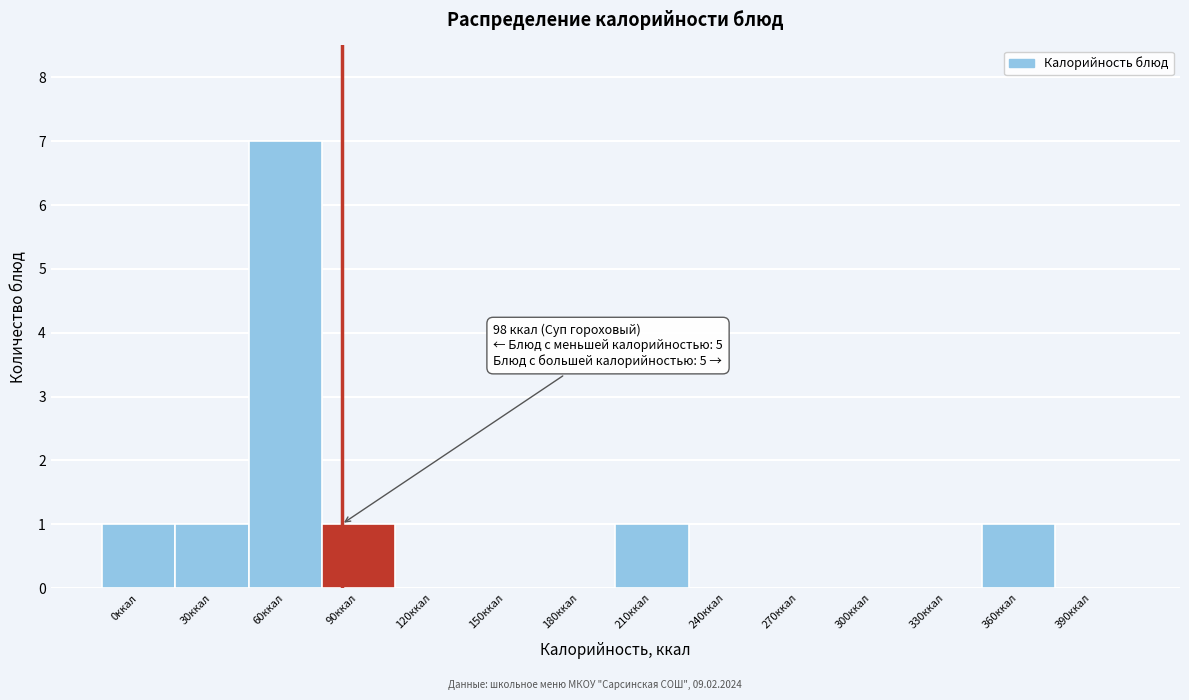

Reading left to right, transcribe all the data shown in this chart.

0ккал=1	30ккал=1	60ккал=7	90ккал=1	120ккал=0	150ккал=0	180ккал=0	210ккал=1	240ккал=0	270ккал=0	300ккал=0	330ккал=0	360ккал=1	390ккал=0